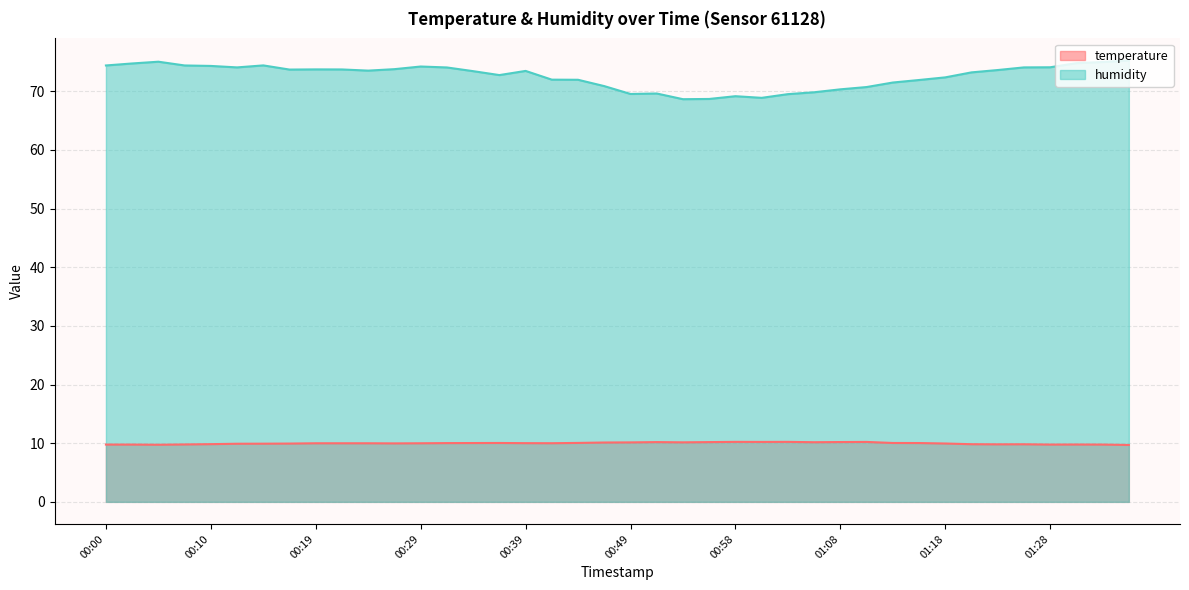

What is the difference between the humidity values at 00:56 and 00:49?

0.9